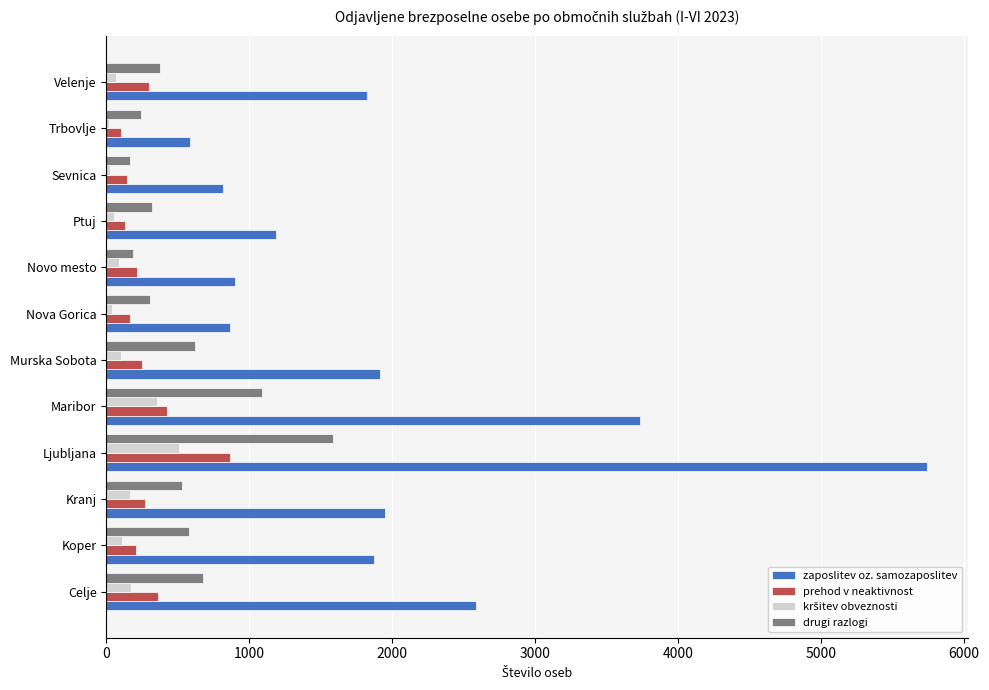

Which series has the widest spread of values?

zaposlitev oz. samozaposlitev